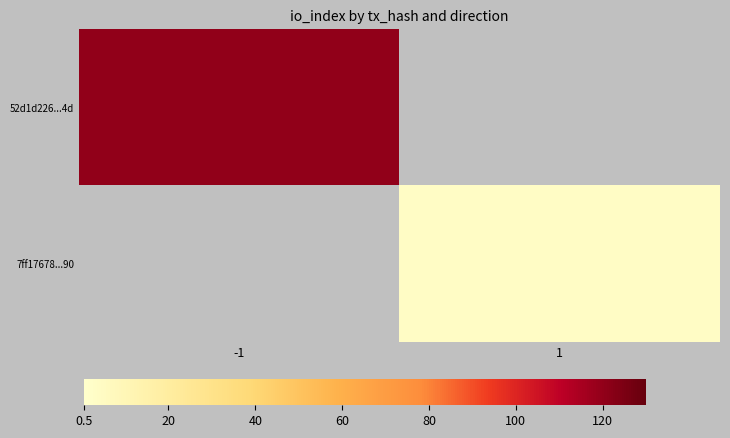

Is the value of 7ff17678...90 at -1 greater than the value of 52d1d226...4d at -1?

No